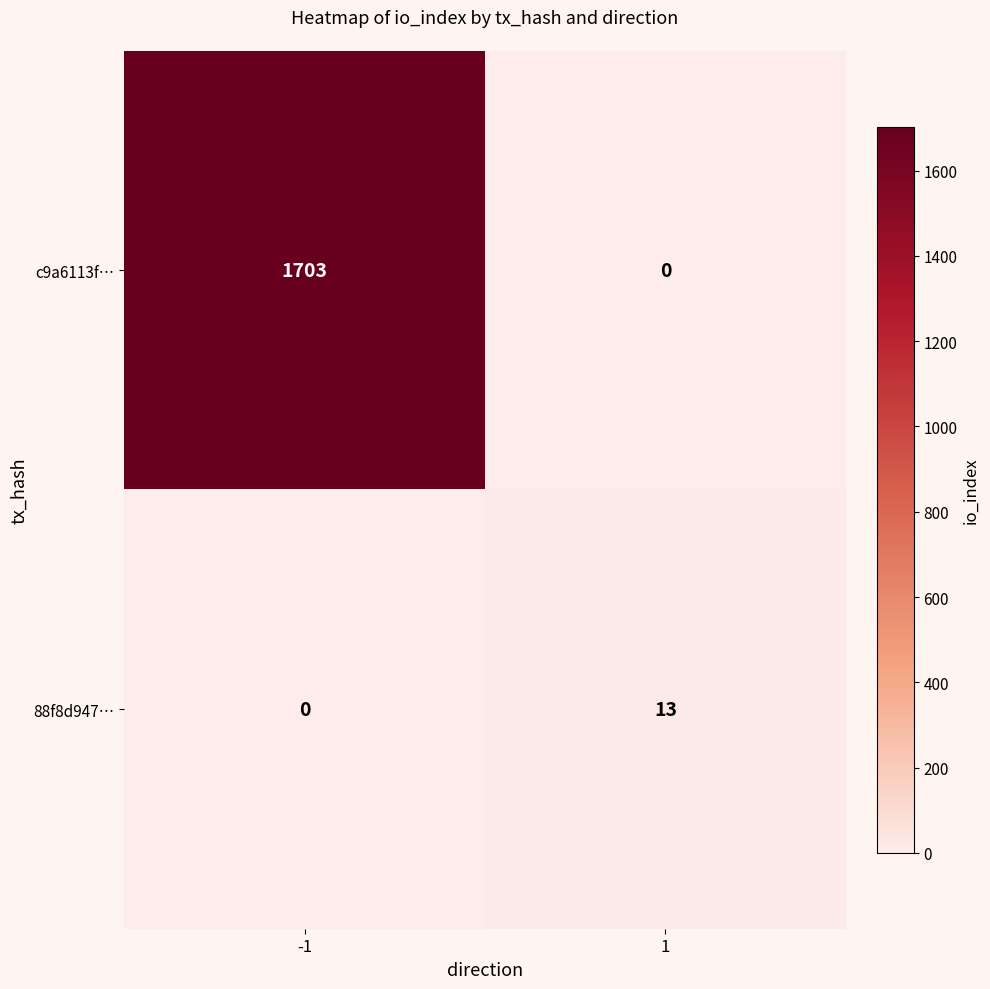

What is the difference between the highest and lowest values at 1?

13